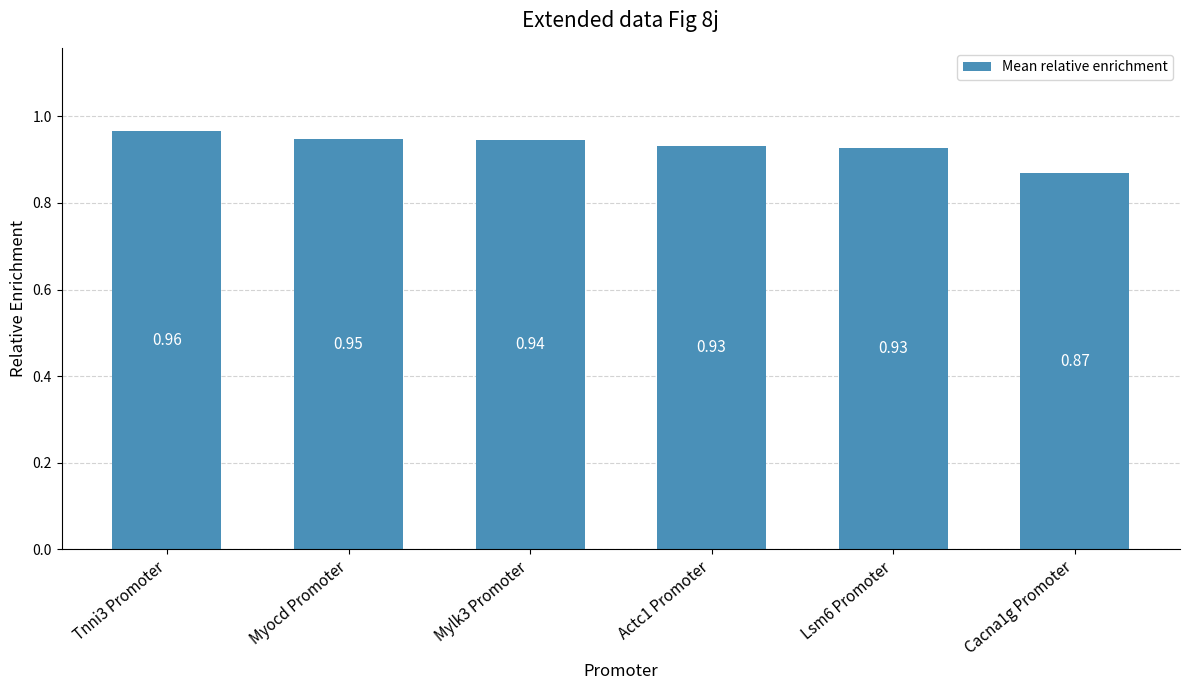

The chart shows a value of 0.5 at Myocd Promoter. True or false?

False